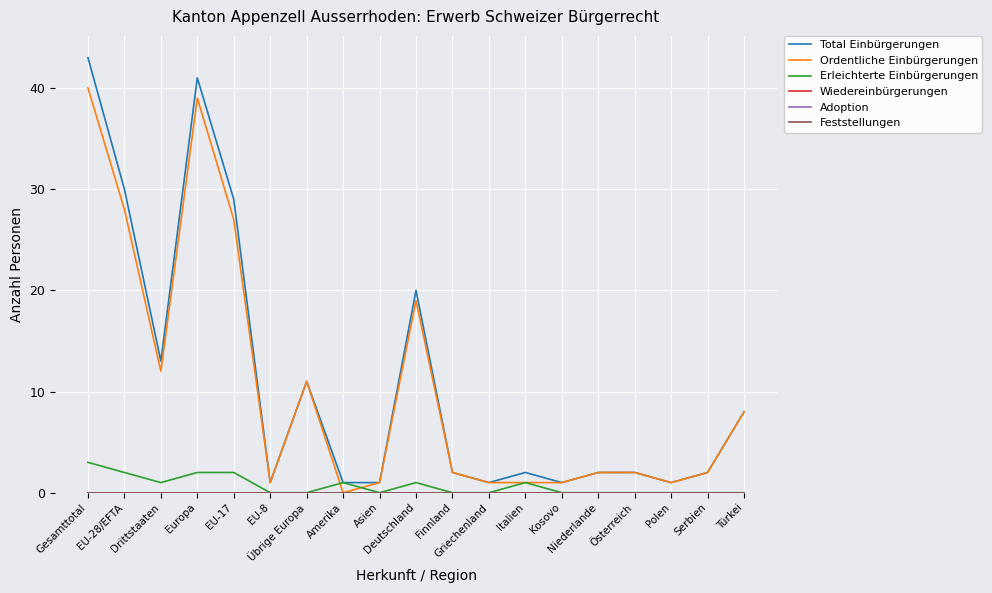

True or false: Wiedereinbürgerungen and Feststellungen intersect in this chart.

False